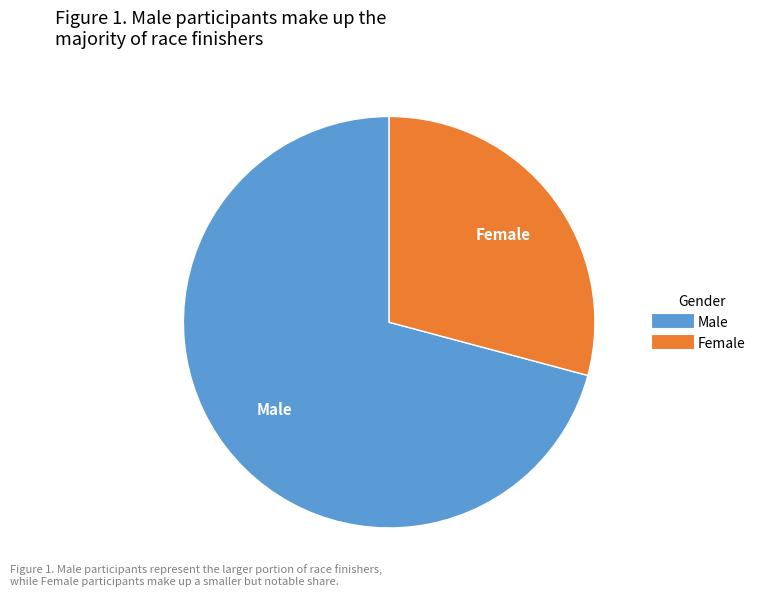

How many slices are in this pie chart?

2